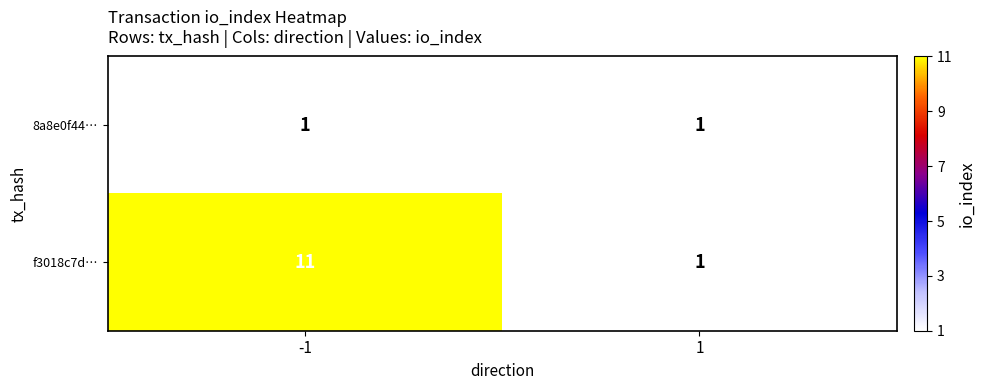

What is the maximum value for f3018c7d…?

11